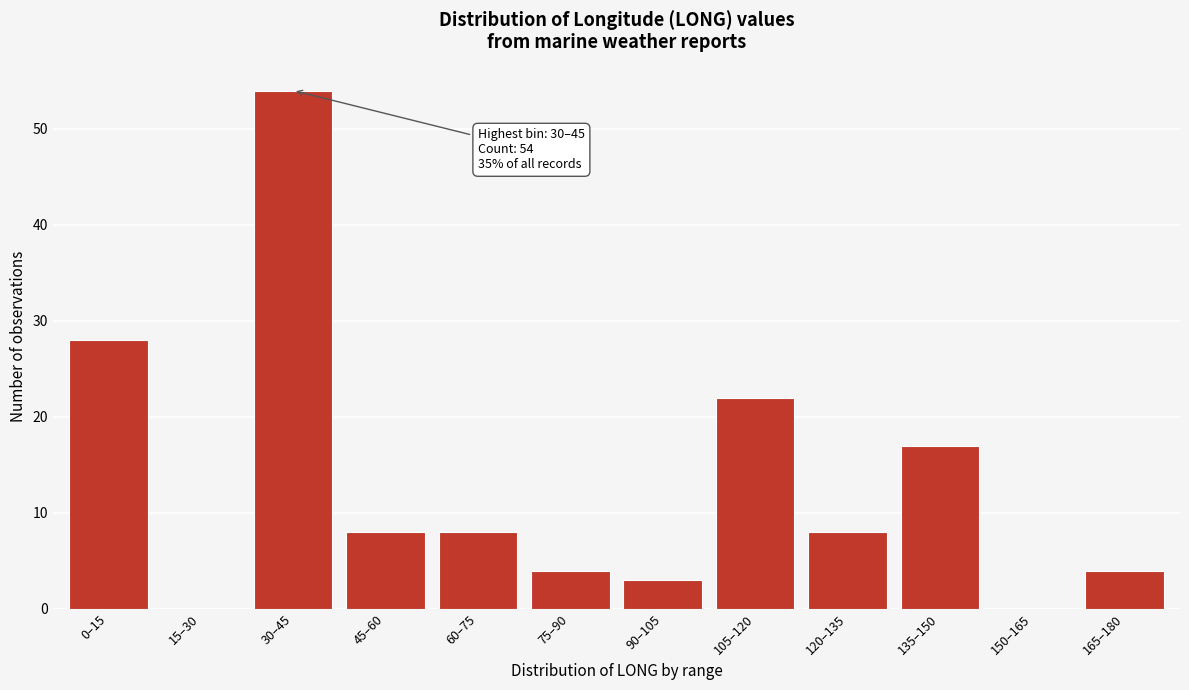

Reading left to right, transcribe all the data shown in this chart.

0–15=28	15–30=0	30–45=54	45–60=8	60–75=8	75–90=4	90–105=3	105–120=22	120–135=8	135–150=17	150–165=0	165–180=4